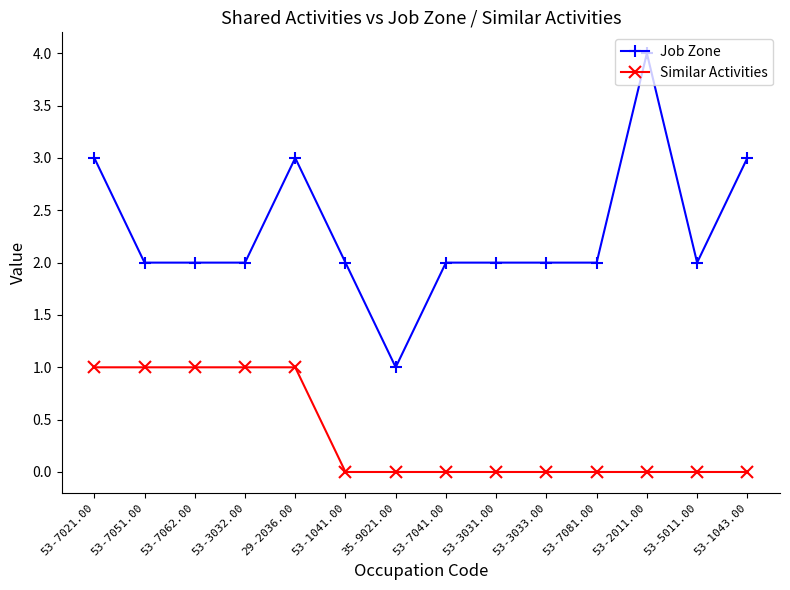

True or false: Similar Activities has a value of -1 at 53-3031.00.

False